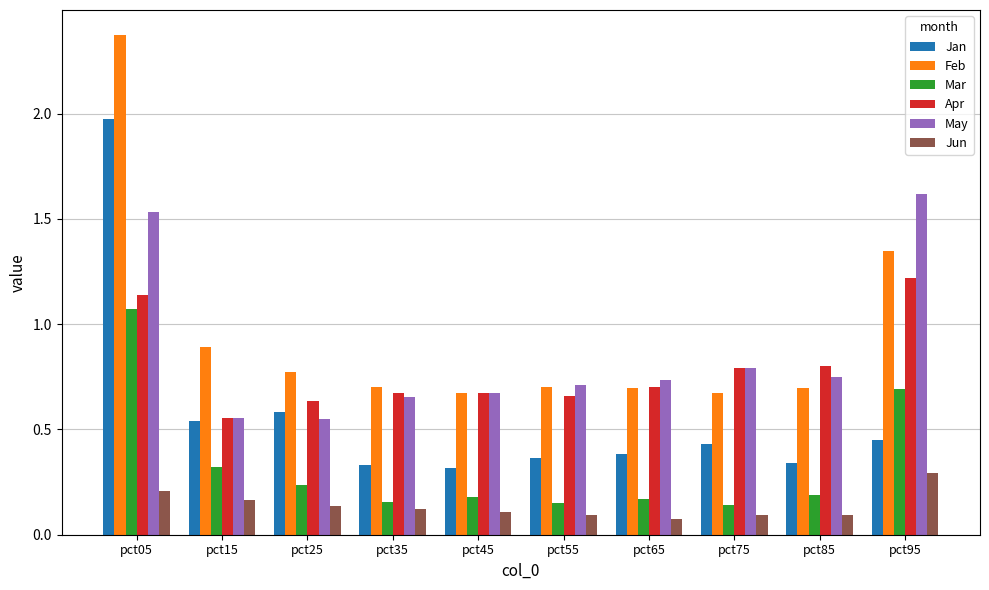

What are all the series names shown in the legend?

Jan, Feb, Mar, Apr, May, Jun